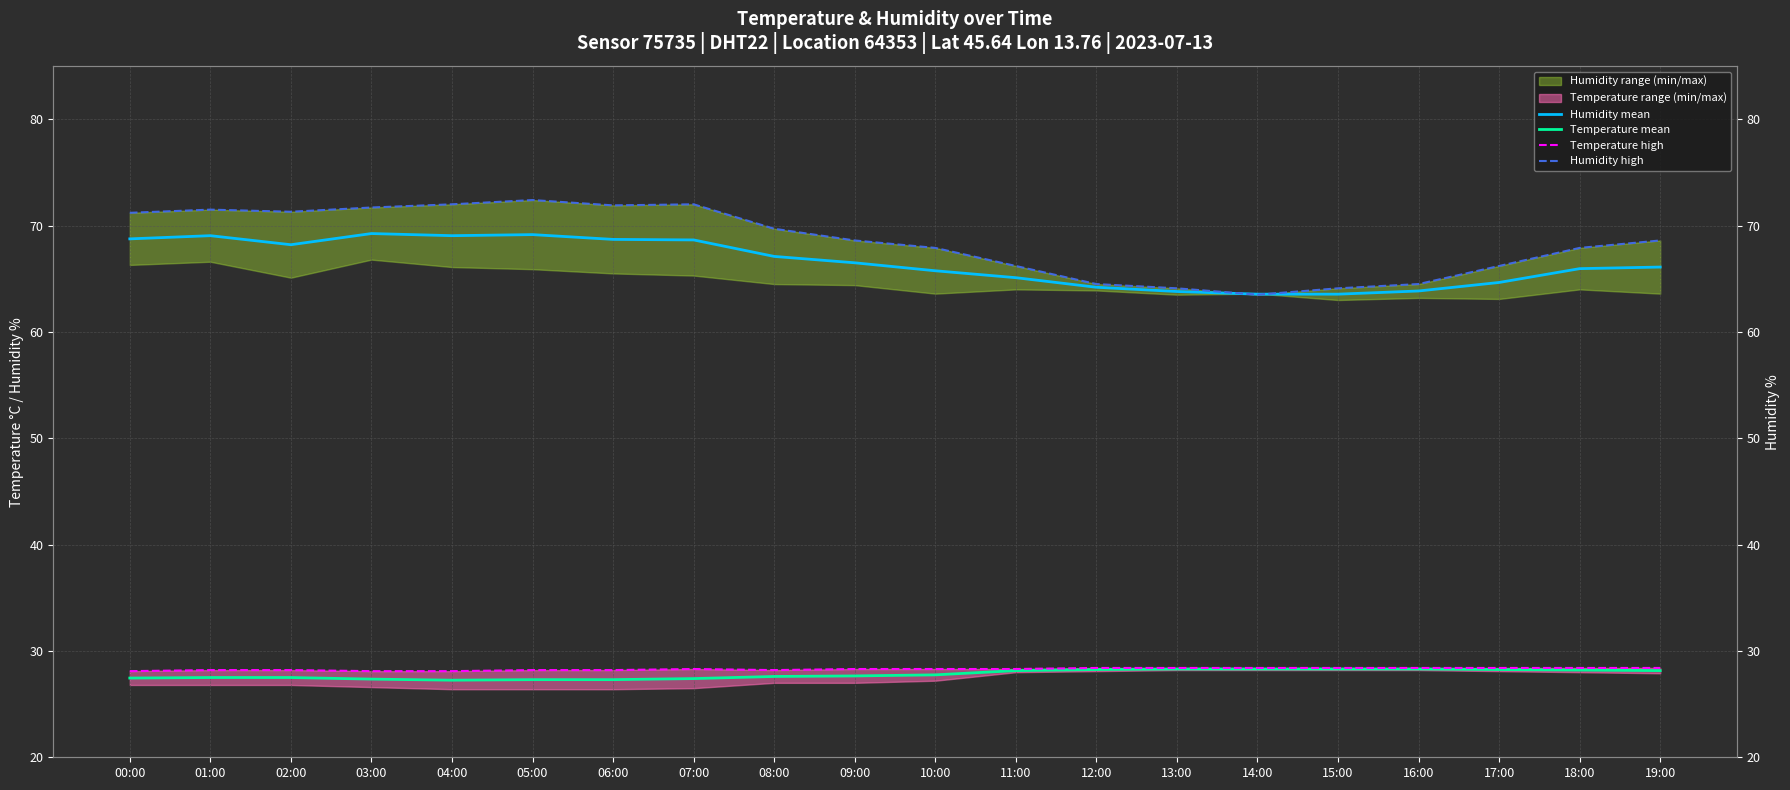

Which series has the largest total across all categories?

Humidity high